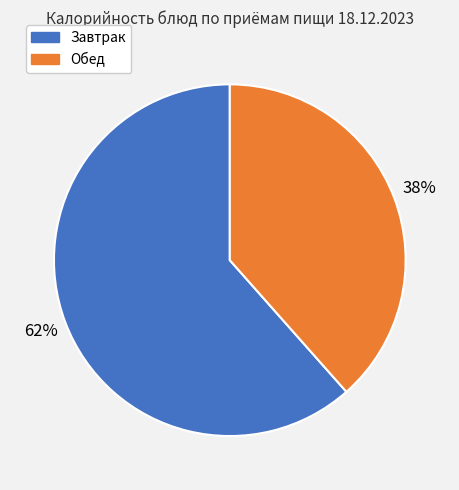

Is there a majority slice in this chart?

Yes